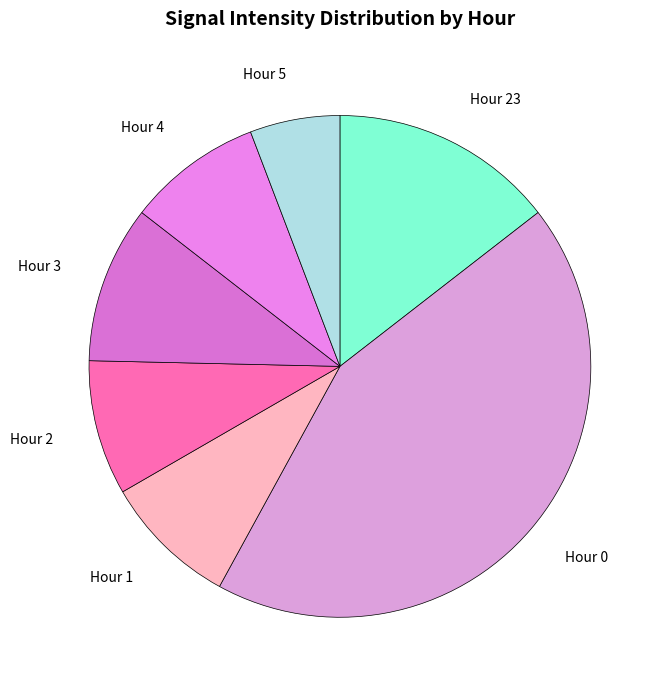

Do Hour 23 and Hour 2 together represent more than half of the pie?

No